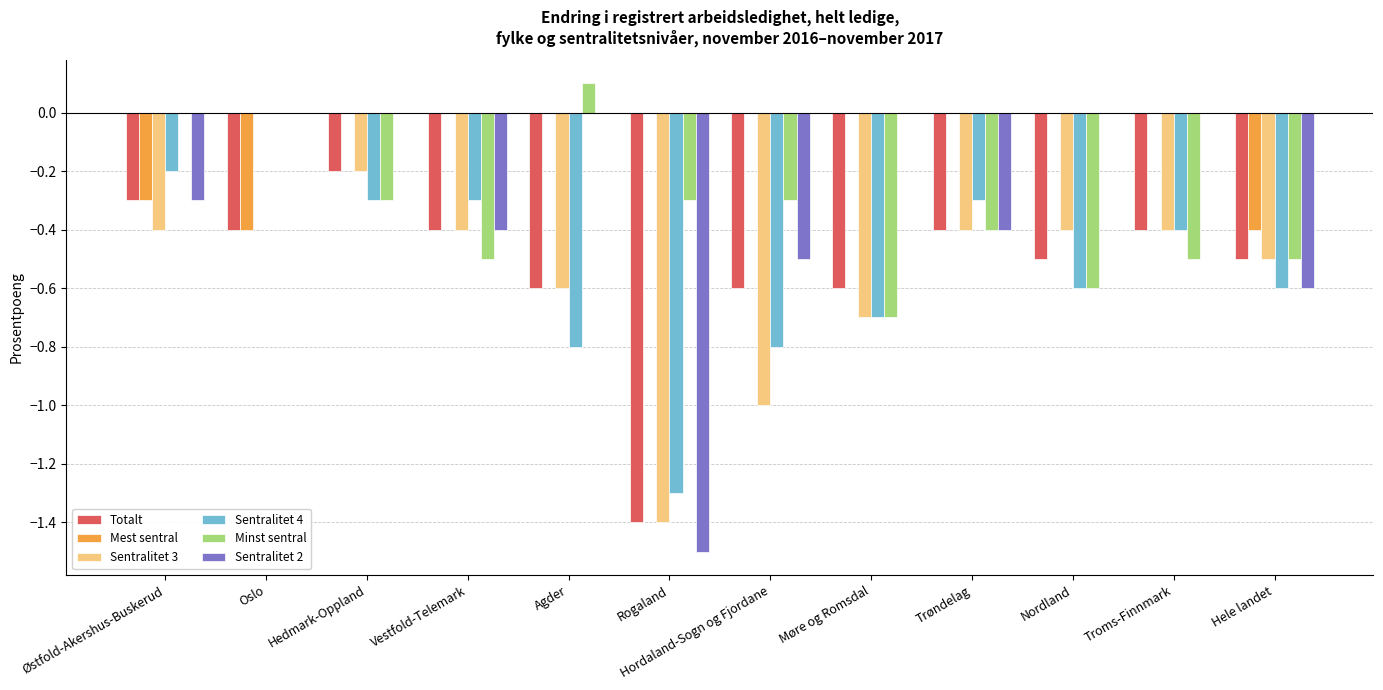

What is the sum of all Totalt values?

-6.3